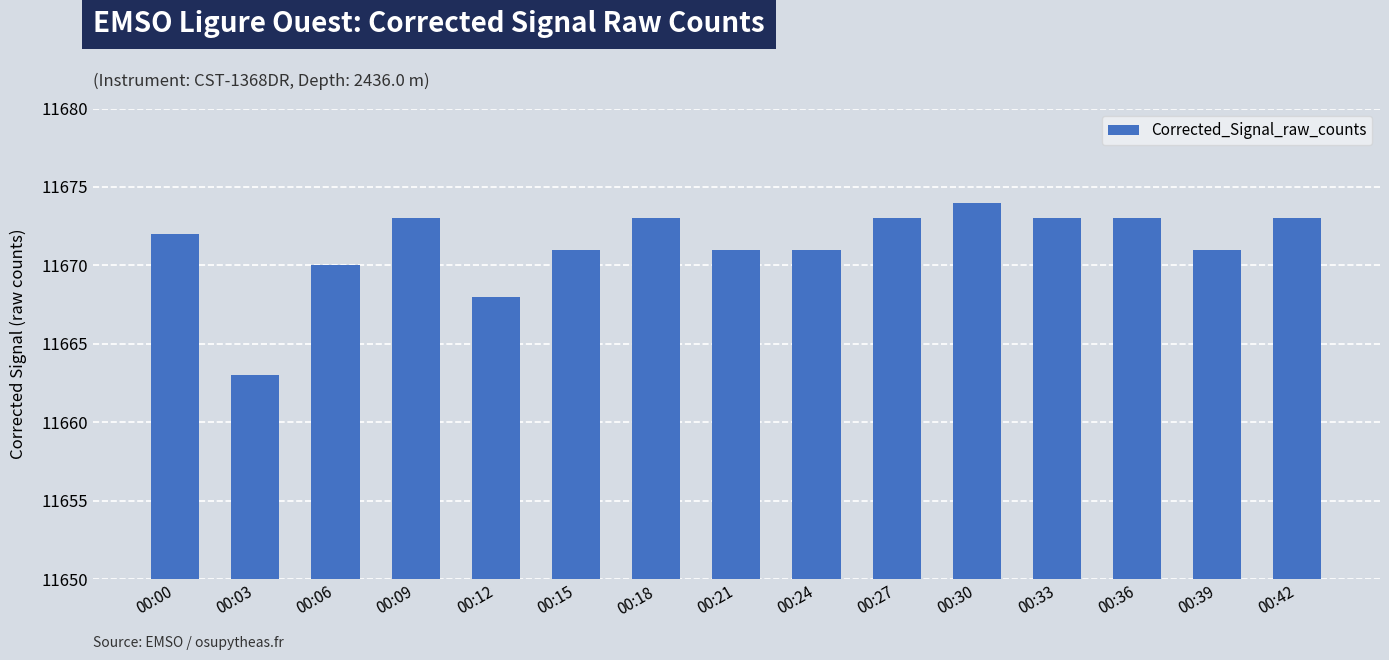

What is the maximum value shown in the chart?

11674